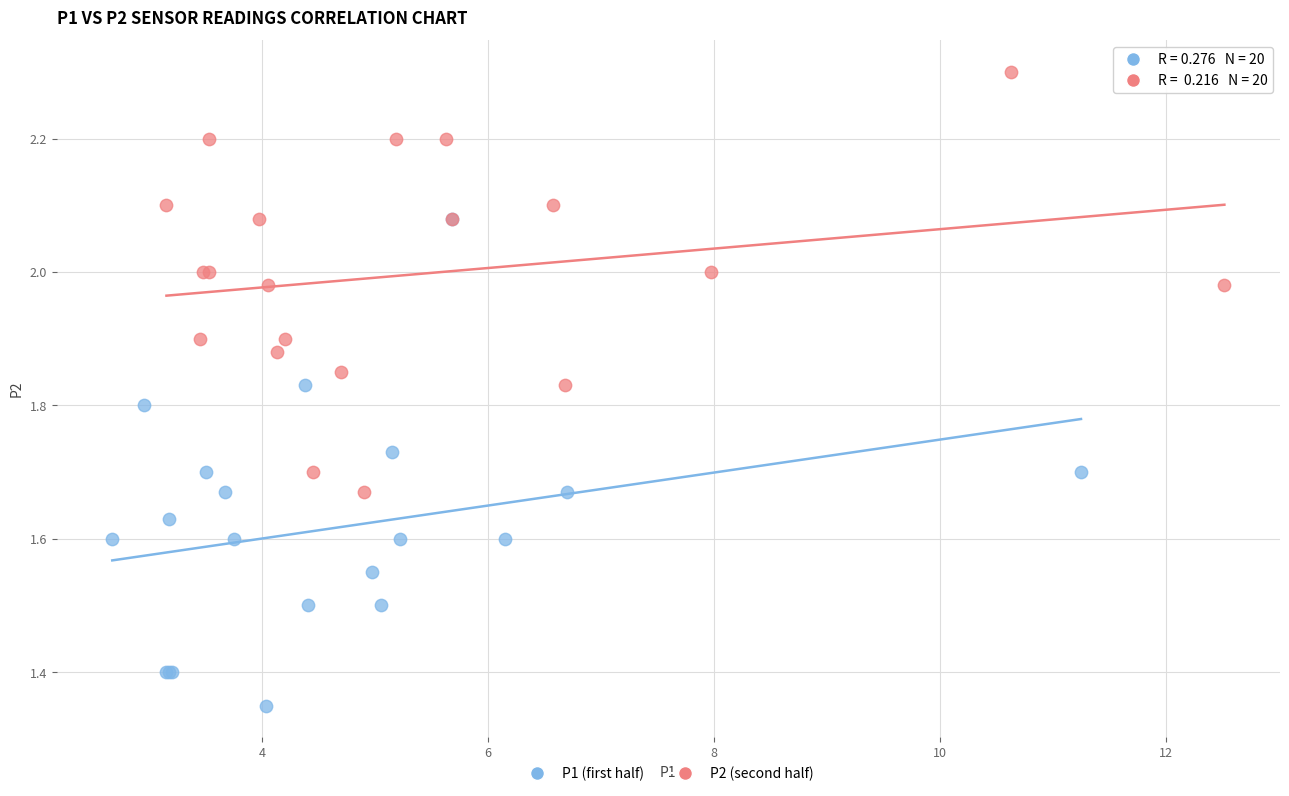

Which series contains the lowest Y value?

P1 (first half)